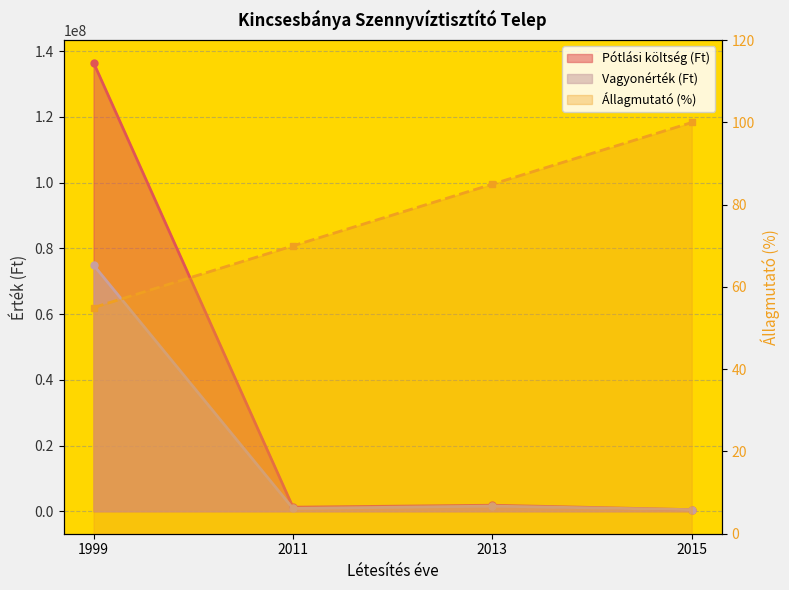

At which category does Pótlási költség (Ft) reach its first local valley?

2011